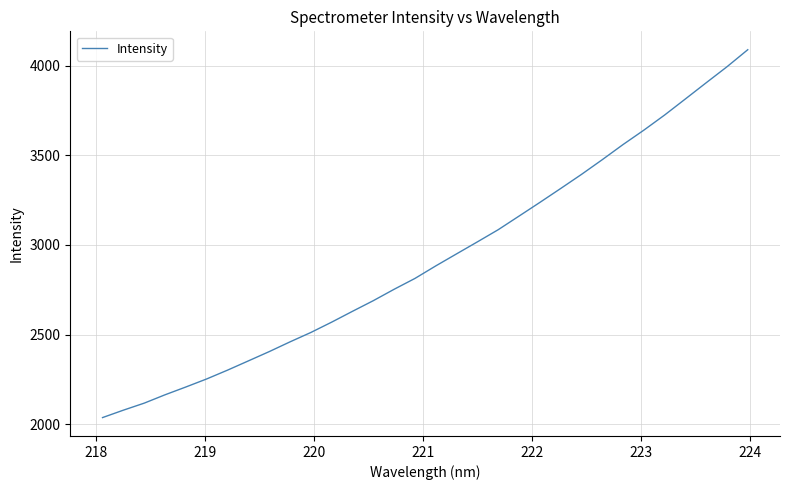

What is the difference between the maximum and minimum values?

2053.8